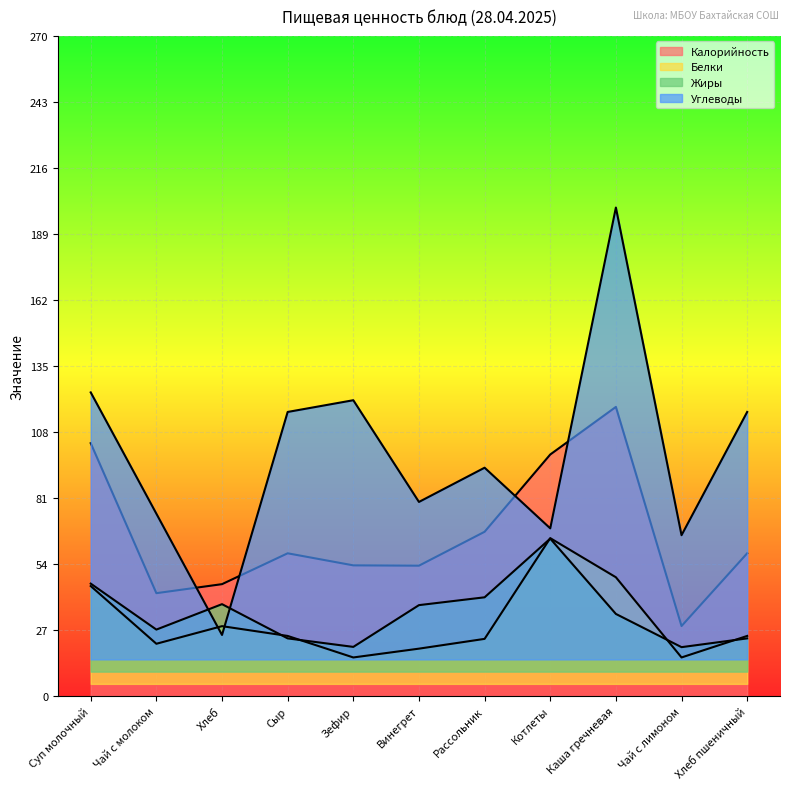

What is the maximum value for Углеводы?

199.8